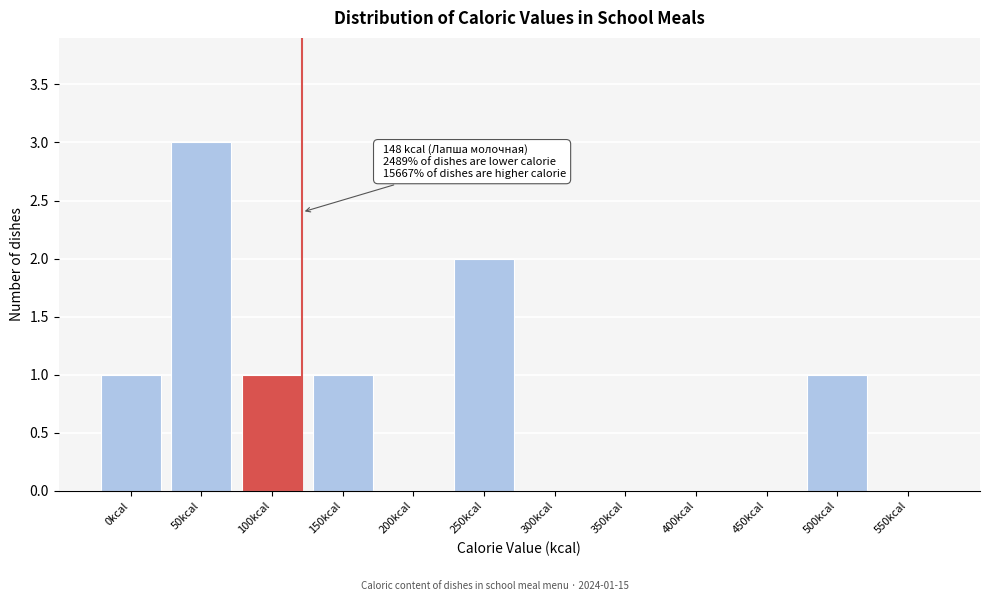

Reading left to right, extract all data points from this chart.

0kcal=1	50kcal=3	100kcal=1	150kcal=1	200kcal=0	250kcal=2	300kcal=0	350kcal=0	400kcal=0	450kcal=0	500kcal=1	550kcal=0